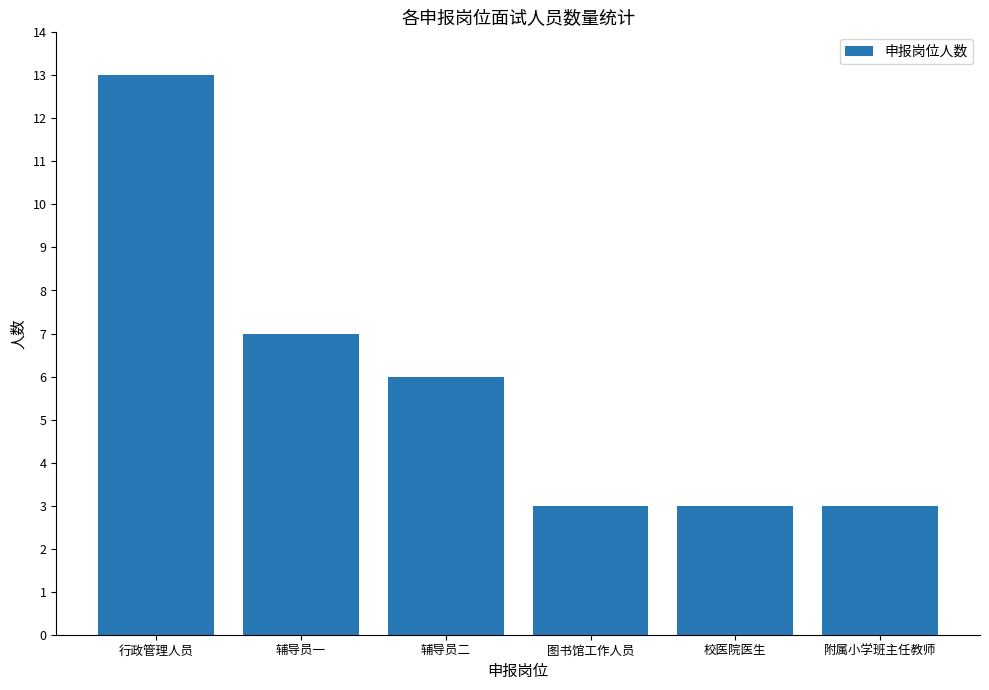

Reading left to right, extract all data points from this chart.

13	7	6	3	3	3